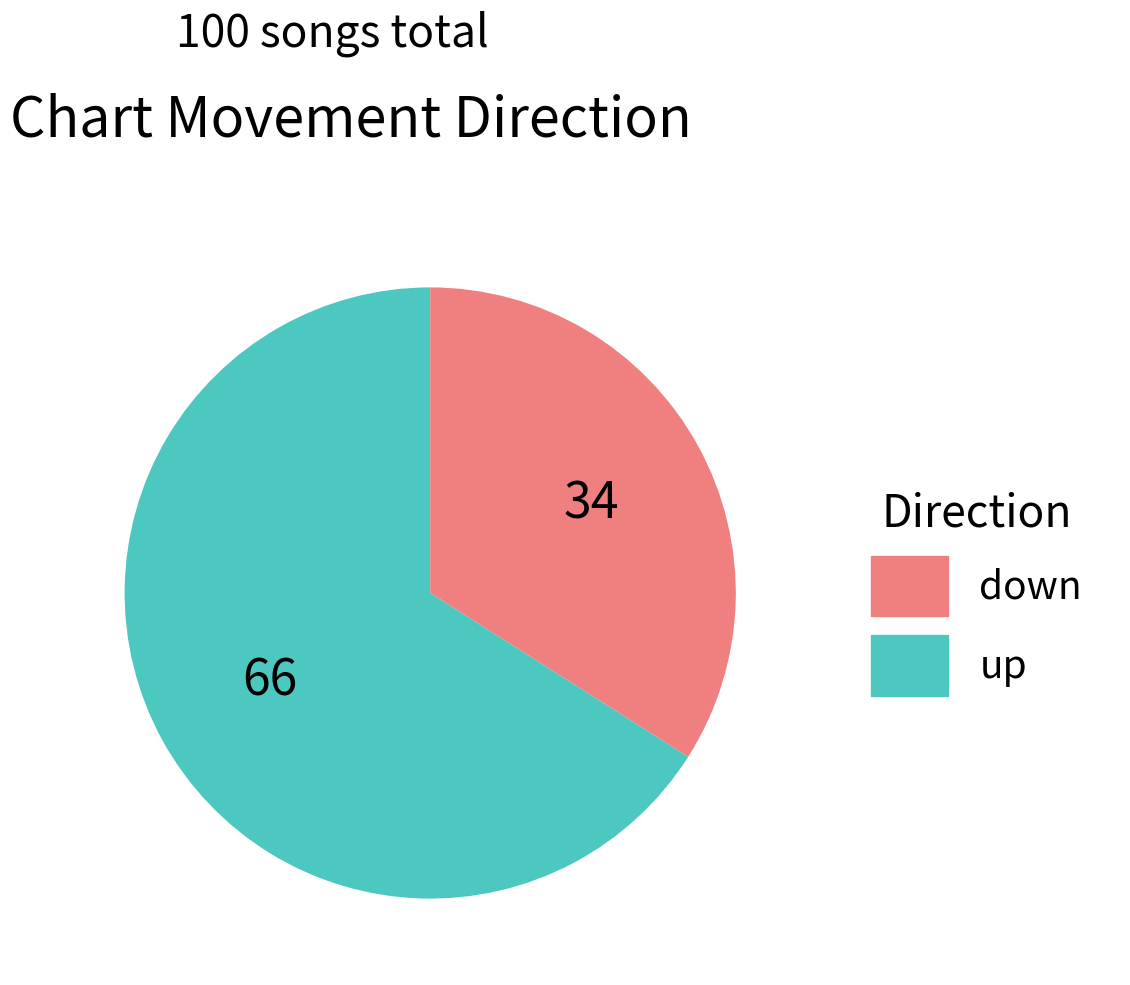

Is there any slice that represents more than half of the pie?

Yes